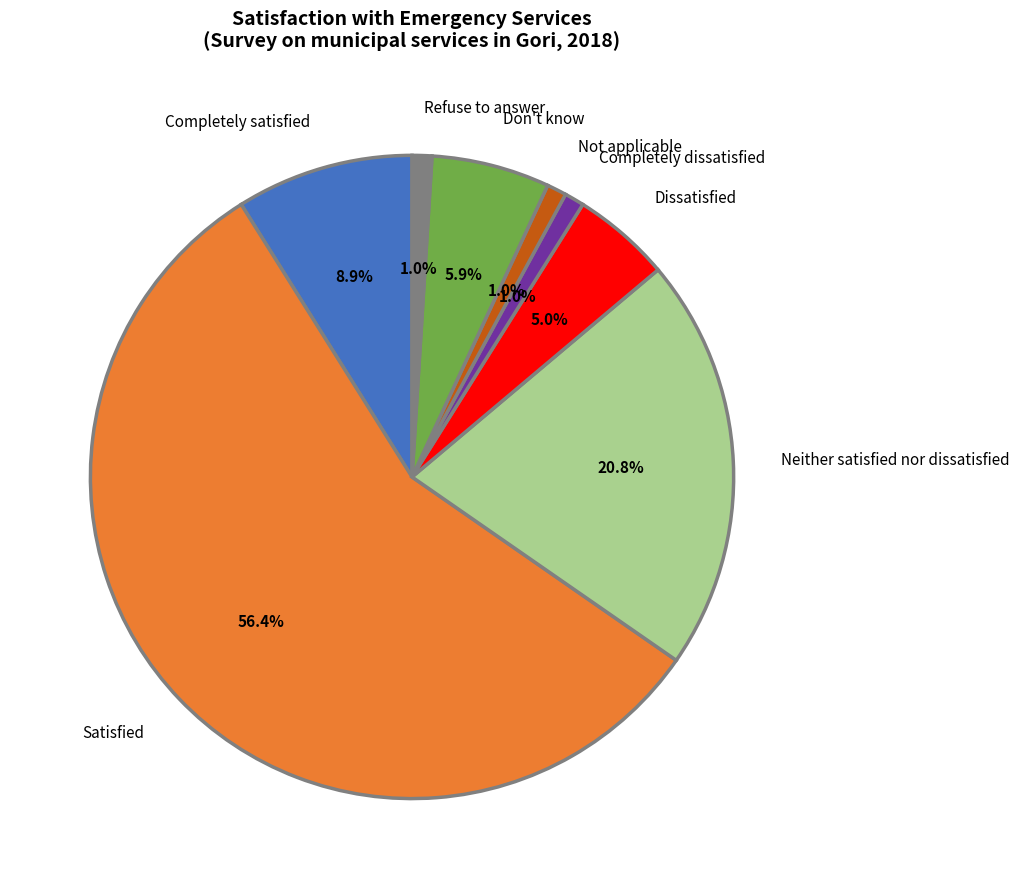

What percentage is NOT represented by Dissatisfied?

95.0%